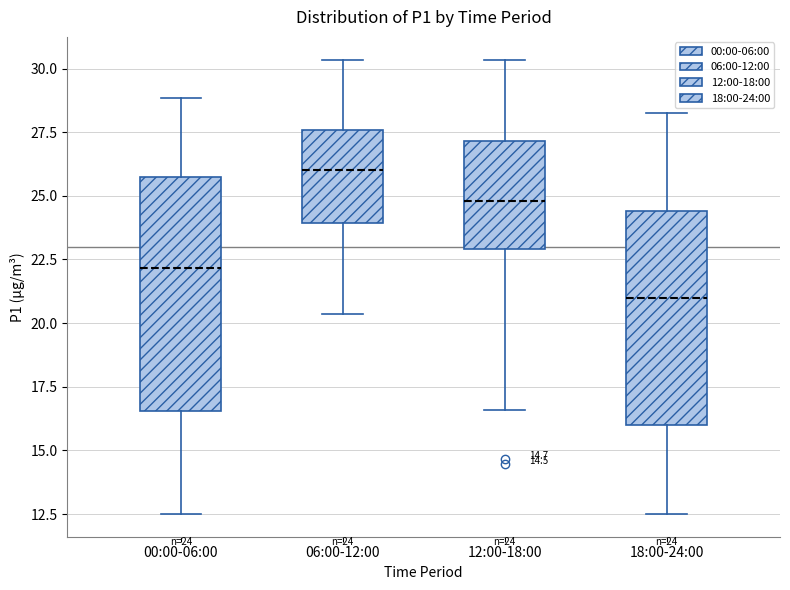

Which box is the tallest, from its lower edge to its upper edge?

00:00-06:00